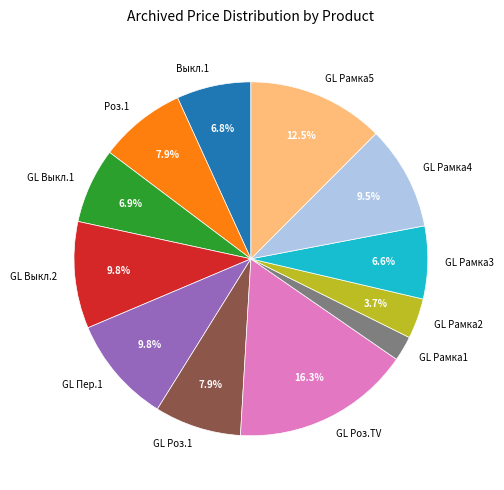

Does any single category account for the majority?

No